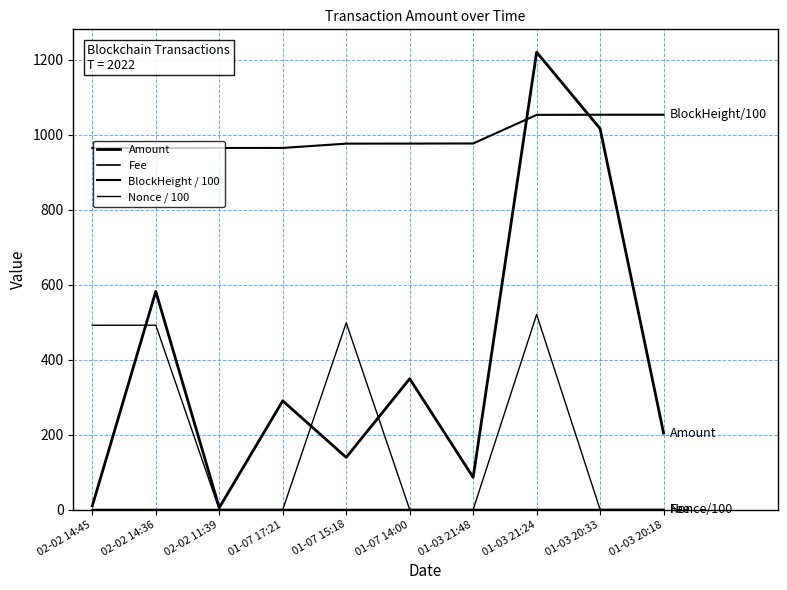

Is this an area chart (filled region under the line)?

No